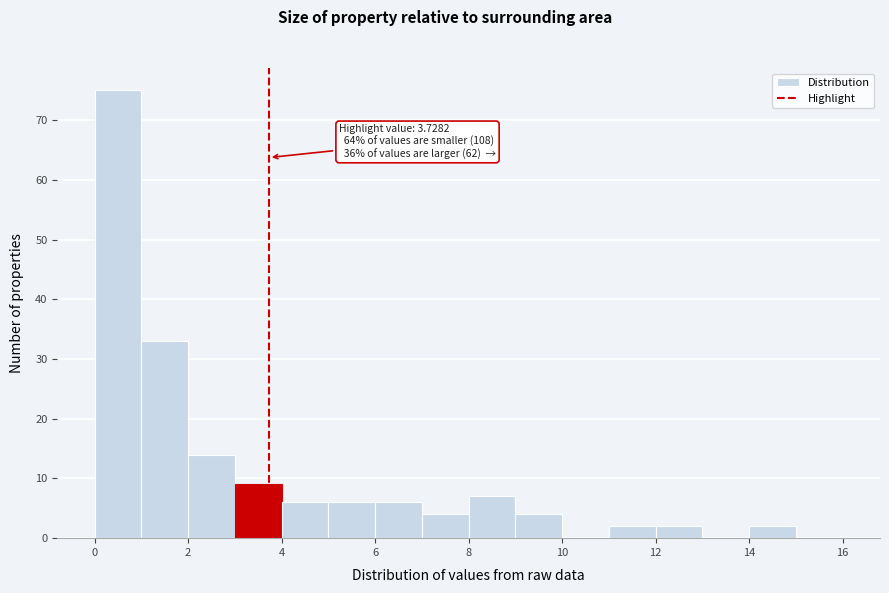

Over which range of the x-axis is the bar tallest?

0 to 1